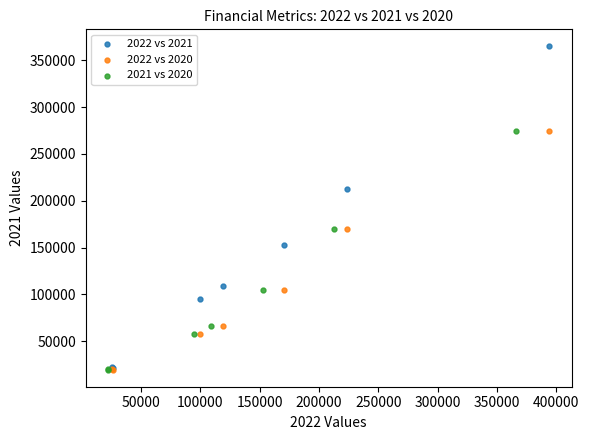

Which series has the widest spread of Y values?

2022 vs 2021